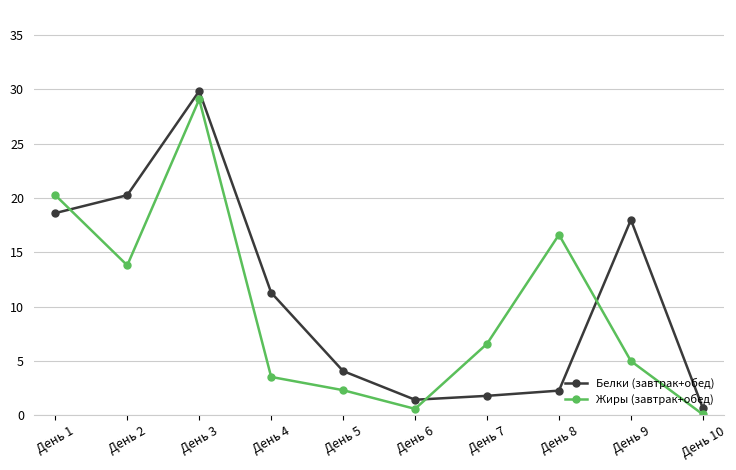

What is the sum of all Белки (завтрак+обед) values?

108.3